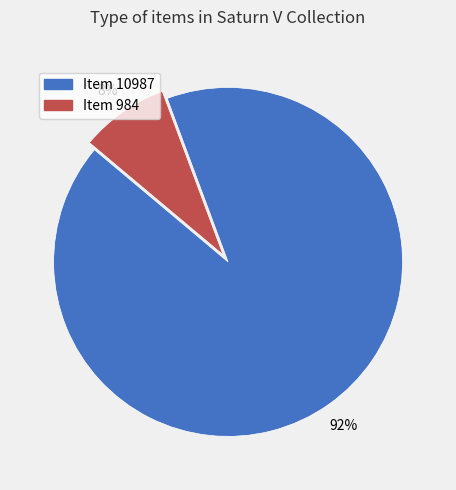

Which category has the biggest portion of the pie?

Item 10987